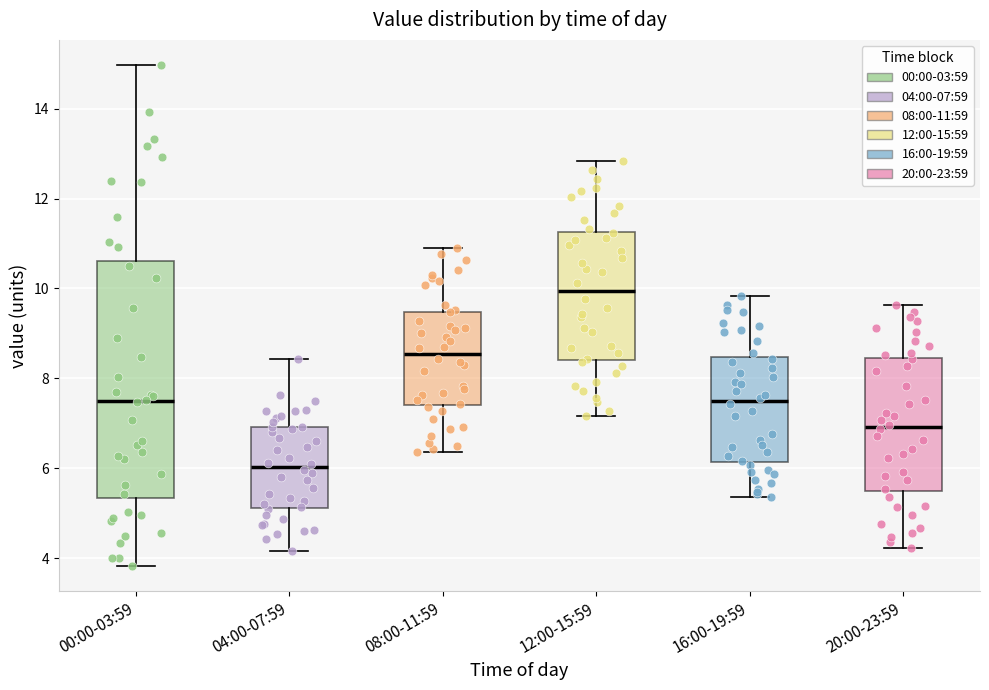

Where is the upper edge of the box for 12:00-15:59 on the y-axis? The values are not printed on the chart, so give them approximately, as read against the axis.

11.2